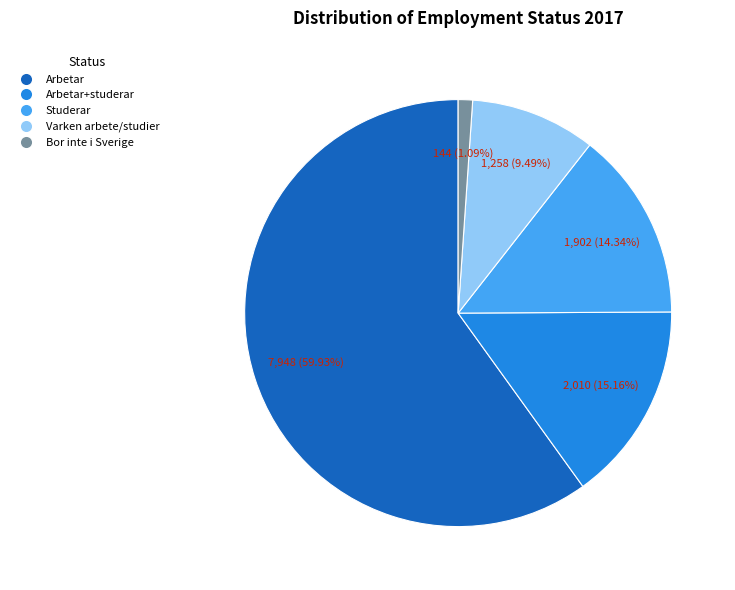

Is it true that Bor inte i Sverige is 11% of the pie?

False